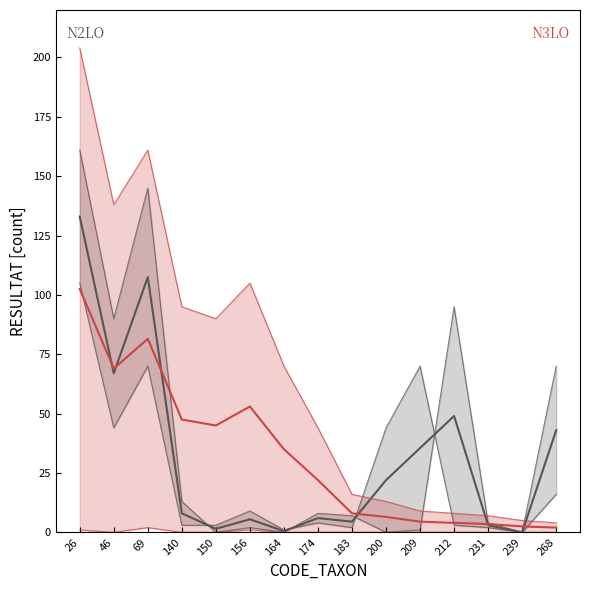

Which series has the largest total across all categories?

N3LO_upper_line